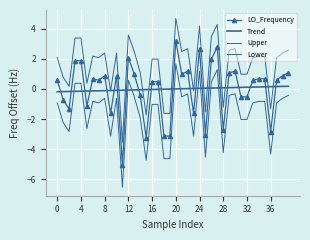

At which category does the chart reach its minimum across all series?

11